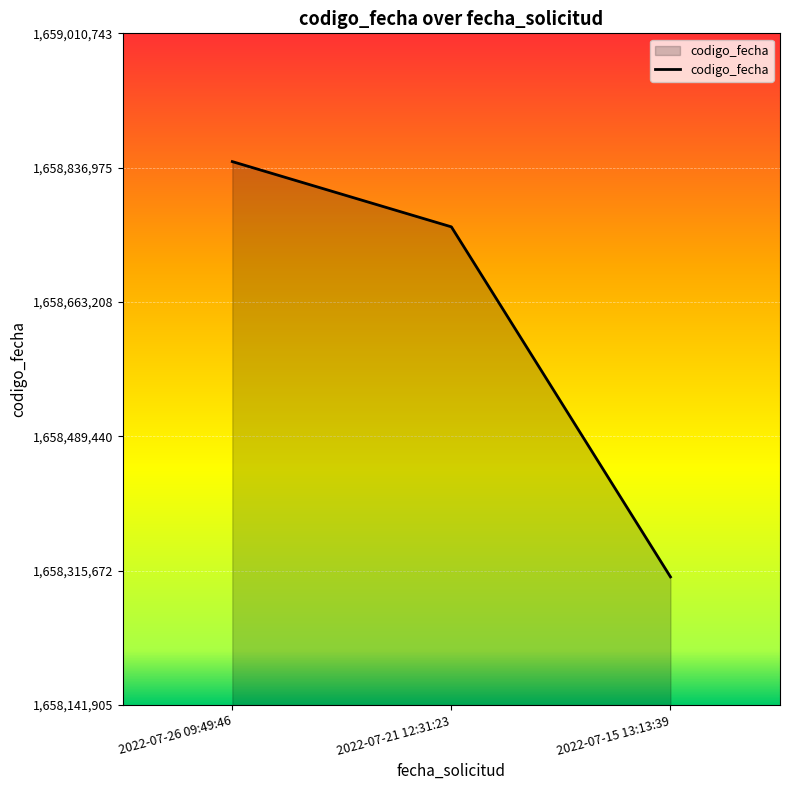

Rank the categories by value from lowest to highest.

2022-07-15 13:13:39, 2022-07-21 12:31:23, 2022-07-26 09:49:46